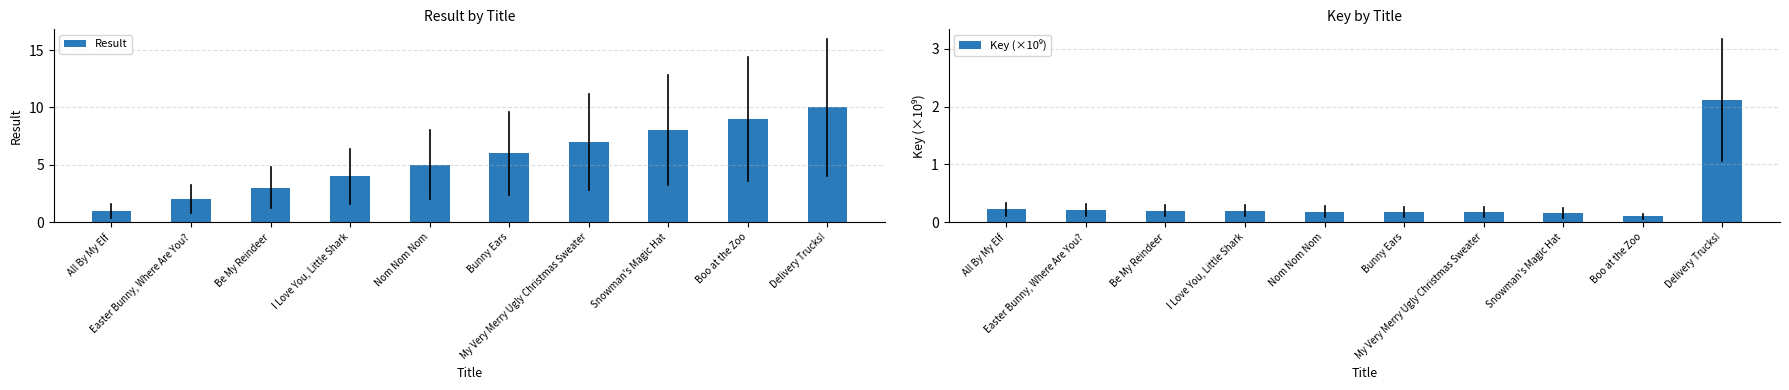

What position from the right is Snowman's Magic Hat?

3